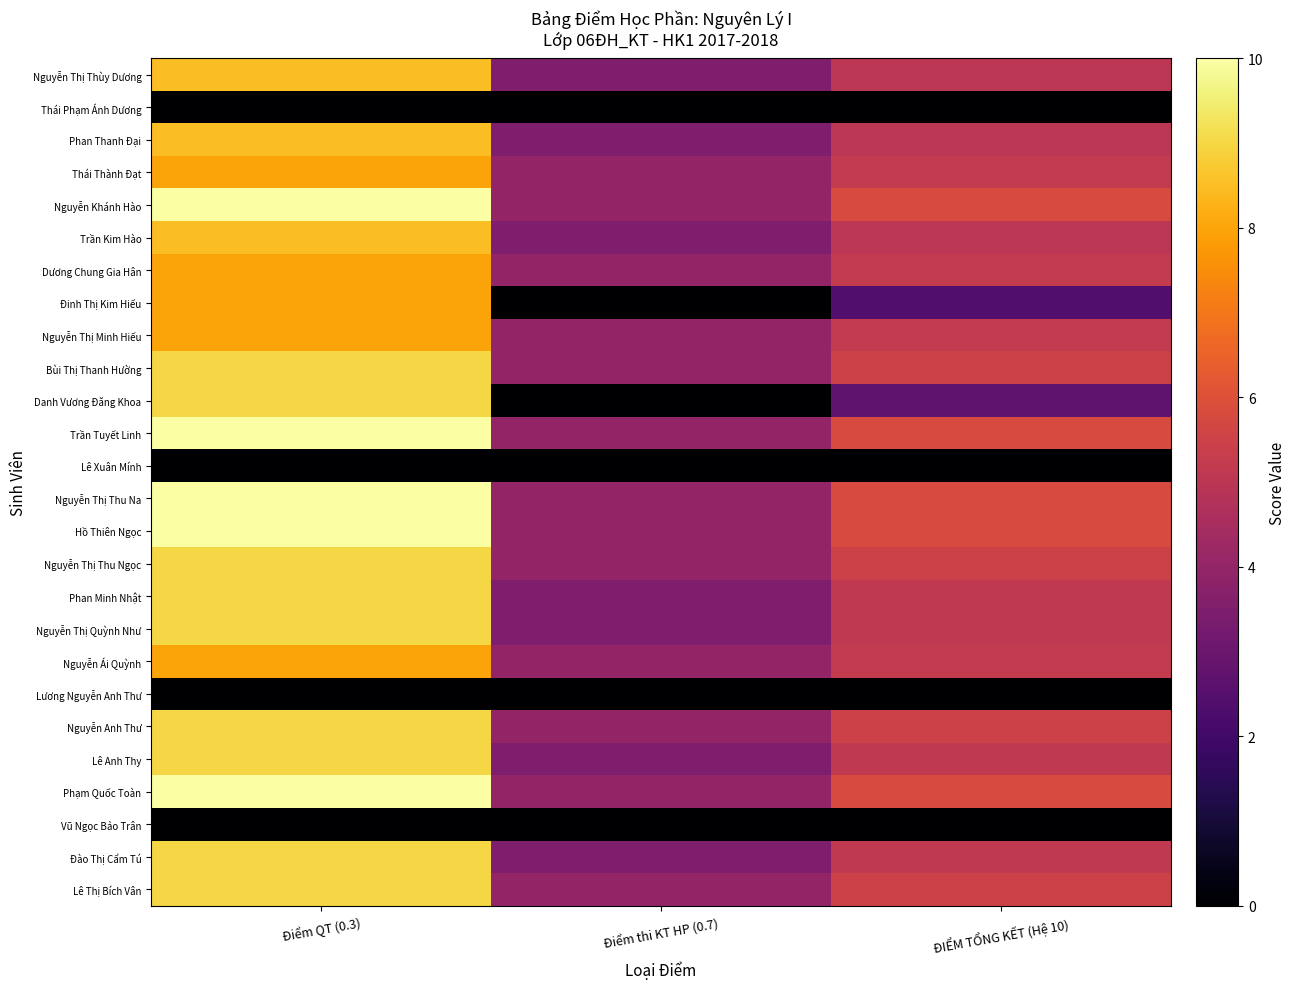

Reading right to left, list all the values displayed in this chart.

Nguyễn Thị Thùy Dương: ĐIỂM TỔNG KẾT (Hệ 10)=5.0	Điểm thi KT HP (0.7)=3.5	Điểm QT (0.3)=8.5
Thái Phạm Ánh Dương: ĐIỂM TỔNG KẾT (Hệ 10)=0.0	Điểm thi KT HP (0.7)=0.0	Điểm QT (0.3)=0.0
Phan Thanh Đại: ĐIỂM TỔNG KẾT (Hệ 10)=5.0	Điểm thi KT HP (0.7)=3.5	Điểm QT (0.3)=8.5
Thái Thành Đạt: ĐIỂM TỔNG KẾT (Hệ 10)=5.2	Điểm thi KT HP (0.7)=4.0	Điểm QT (0.3)=8.0
Nguyễn Khánh Hào: ĐIỂM TỔNG KẾT (Hệ 10)=5.8	Điểm thi KT HP (0.7)=4.0	Điểm QT (0.3)=10.0
Trần Kim Hào: ĐIỂM TỔNG KẾT (Hệ 10)=5.0	Điểm thi KT HP (0.7)=3.5	Điểm QT (0.3)=8.5
Dương Chung Gia Hân: ĐIỂM TỔNG KẾT (Hệ 10)=5.2	Điểm thi KT HP (0.7)=4.0	Điểm QT (0.3)=8.0
Đinh Thị Kim Hiếu: ĐIỂM TỔNG KẾT (Hệ 10)=2.4	Điểm thi KT HP (0.7)=0.0	Điểm QT (0.3)=8.0
Nguyễn Thị Minh Hiếu: ĐIỂM TỔNG KẾT (Hệ 10)=5.2	Điểm thi KT HP (0.7)=4.0	Điểm QT (0.3)=8.0
Bùi Thị Thanh Hường: ĐIỂM TỔNG KẾT (Hệ 10)=5.5	Điểm thi KT HP (0.7)=4.0	Điểm QT (0.3)=9.0
Danh Vương Đăng Khoa: ĐIỂM TỔNG KẾT (Hệ 10)=2.7	Điểm thi KT HP (0.7)=0.0	Điểm QT (0.3)=9.0
Trần Tuyết Linh: ĐIỂM TỔNG KẾT (Hệ 10)=5.8	Điểm thi KT HP (0.7)=4.0	Điểm QT (0.3)=10.0
Lê Xuân Mính: ĐIỂM TỔNG KẾT (Hệ 10)=0.0	Điểm thi KT HP (0.7)=0.0	Điểm QT (0.3)=0.0
Nguyễn Thị Thu Na: ĐIỂM TỔNG KẾT (Hệ 10)=5.8	Điểm thi KT HP (0.7)=4.0	Điểm QT (0.3)=10.0
Hồ Thiên Ngọc: ĐIỂM TỔNG KẾT (Hệ 10)=5.8	Điểm thi KT HP (0.7)=4.0	Điểm QT (0.3)=10.0
Nguyễn Thị Thu Ngọc: ĐIỂM TỔNG KẾT (Hệ 10)=5.5	Điểm thi KT HP (0.7)=4.0	Điểm QT (0.3)=9.0
Phan Minh Nhật: ĐIỂM TỔNG KẾT (Hệ 10)=5.2	Điểm thi KT HP (0.7)=3.5	Điểm QT (0.3)=9.0
Nguyễn Thị Quỳnh Như: ĐIỂM TỔNG KẾT (Hệ 10)=5.2	Điểm thi KT HP (0.7)=3.5	Điểm QT (0.3)=9.0
Nguyễn Ái Quỳnh: ĐIỂM TỔNG KẾT (Hệ 10)=5.2	Điểm thi KT HP (0.7)=4.0	Điểm QT (0.3)=8.0
Lương Nguyễn Anh Thư: ĐIỂM TỔNG KẾT (Hệ 10)=0.0	Điểm thi KT HP (0.7)=0.0	Điểm QT (0.3)=0.0
Nguyễn Anh Thư: ĐIỂM TỔNG KẾT (Hệ 10)=5.5	Điểm thi KT HP (0.7)=4.0	Điểm QT (0.3)=9.0
Lê Anh Thy: ĐIỂM TỔNG KẾT (Hệ 10)=5.2	Điểm thi KT HP (0.7)=3.5	Điểm QT (0.3)=9.0
Phạm Quốc Toàn: ĐIỂM TỔNG KẾT (Hệ 10)=5.8	Điểm thi KT HP (0.7)=4.0	Điểm QT (0.3)=10.0
Vũ Ngọc Bảo Trân: ĐIỂM TỔNG KẾT (Hệ 10)=0.0	Điểm thi KT HP (0.7)=0.0	Điểm QT (0.3)=0.0
Đào Thị Cẩm Tú: ĐIỂM TỔNG KẾT (Hệ 10)=5.2	Điểm thi KT HP (0.7)=3.5	Điểm QT (0.3)=9.0
Lê Thị Bích Vân: ĐIỂM TỔNG KẾT (Hệ 10)=5.5	Điểm thi KT HP (0.7)=4.0	Điểm QT (0.3)=9.0